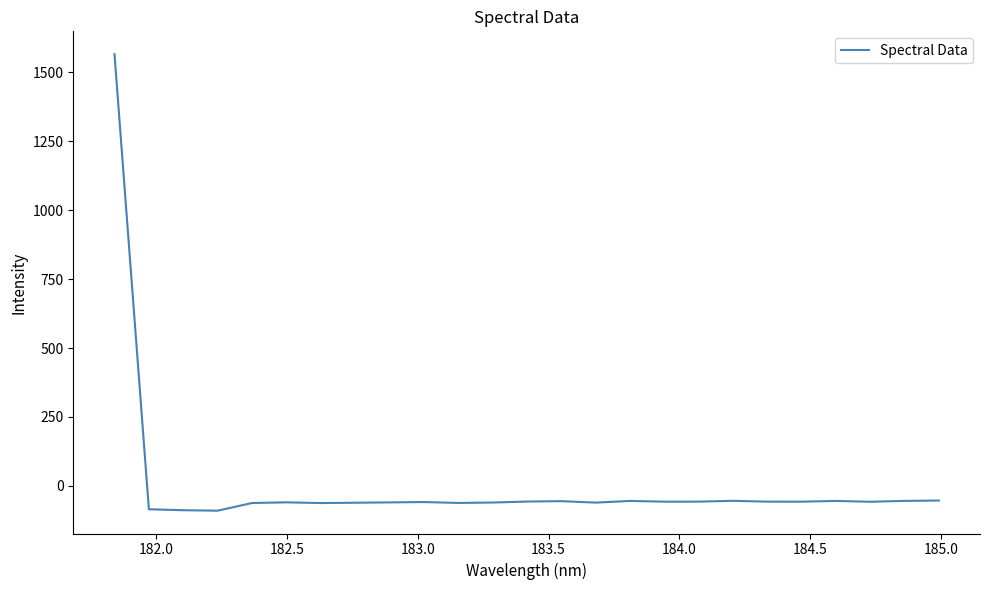

What is the minimum value shown in the chart?

-89.9